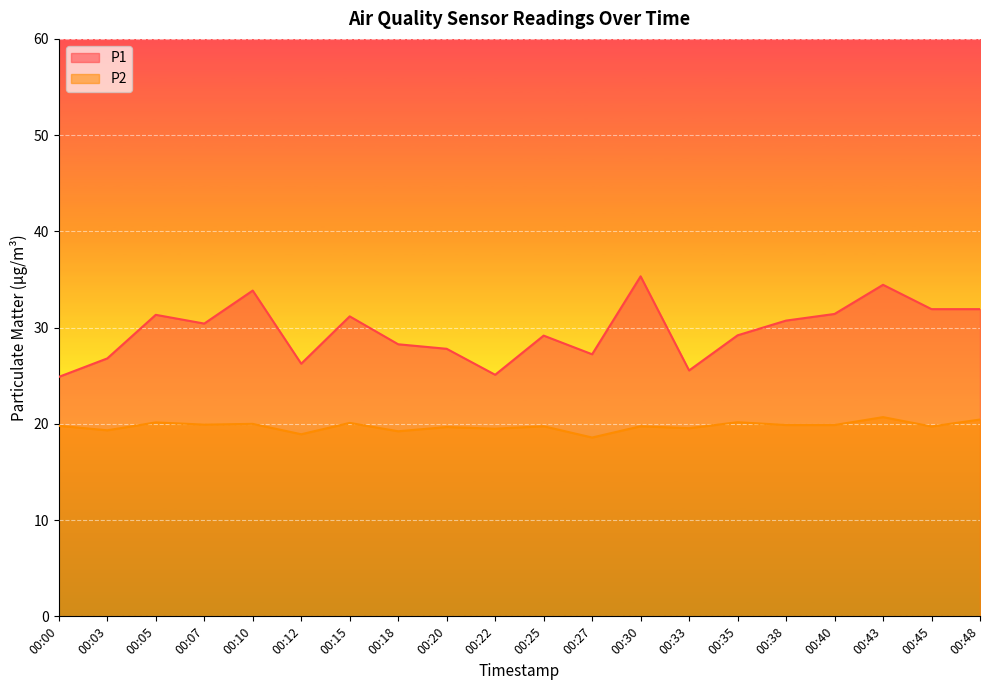

Reading left to right, transcribe all the data shown in this chart.

P1: 24.9	26.8	31.3	30.4	33.9	26.2	31.2	28.3	27.8	25.1	29.2	27.2	35.3	25.6	29.2	30.7	31.4	34.5	31.9	31.9
P2: 19.8	19.3	20.1	19.9	20.0	18.9	20.1	19.2	19.7	19.5	19.8	18.6	19.8	19.6	20.2	19.9	19.9	20.7	19.7	20.4